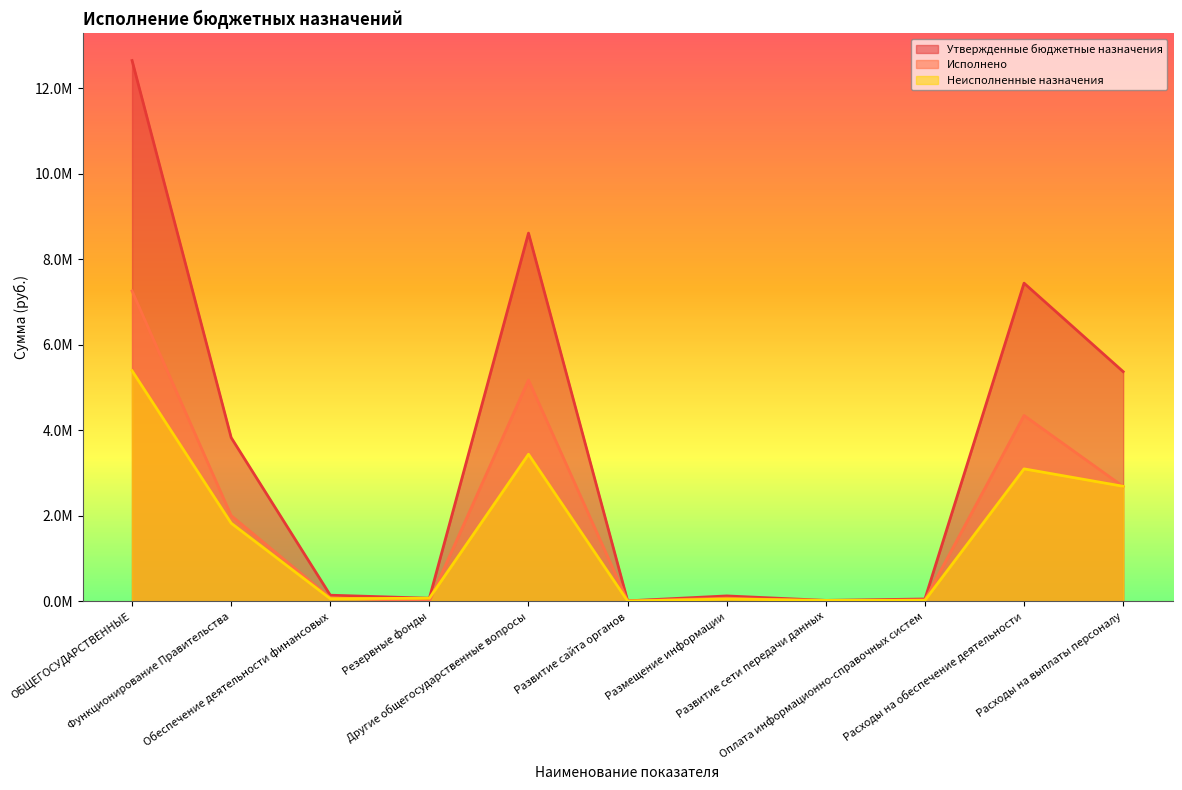

What is the label of the 10th point from the right?

Функционирование Правительства